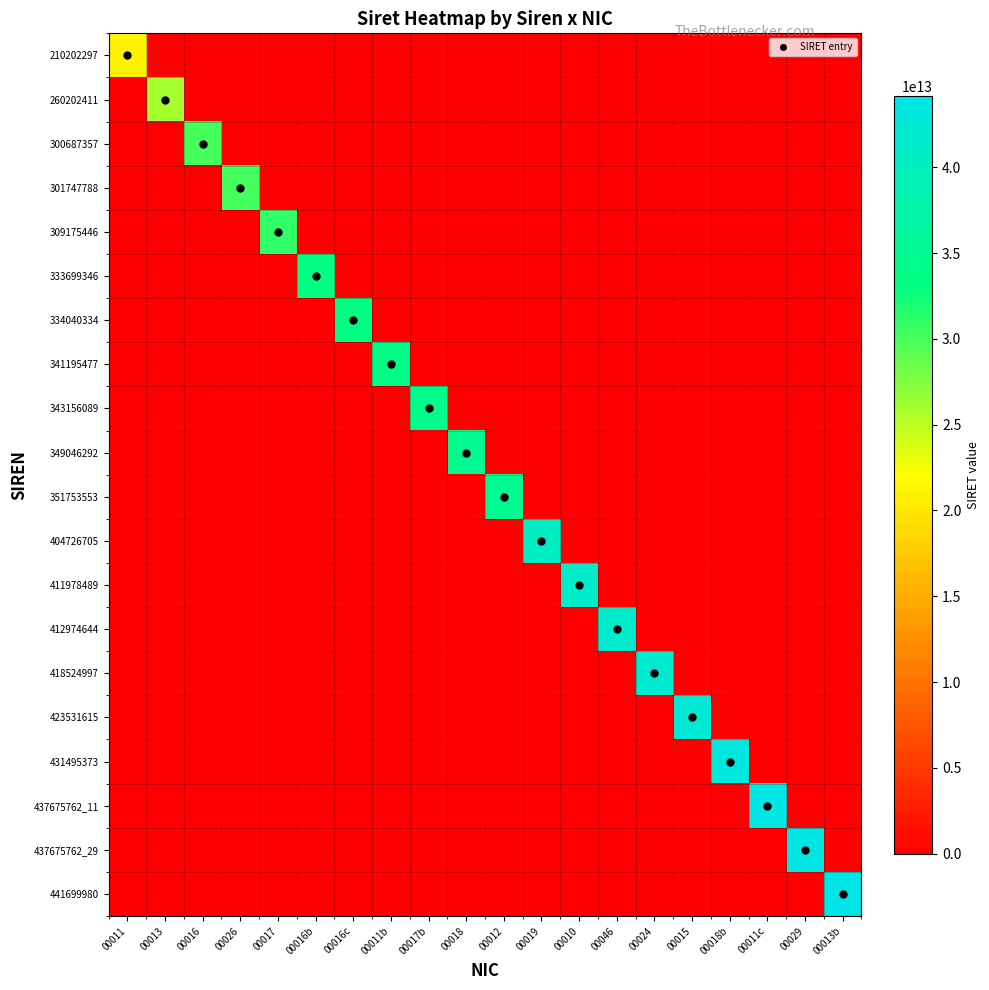

Which label corresponds to the largest value in the chart?

00013b